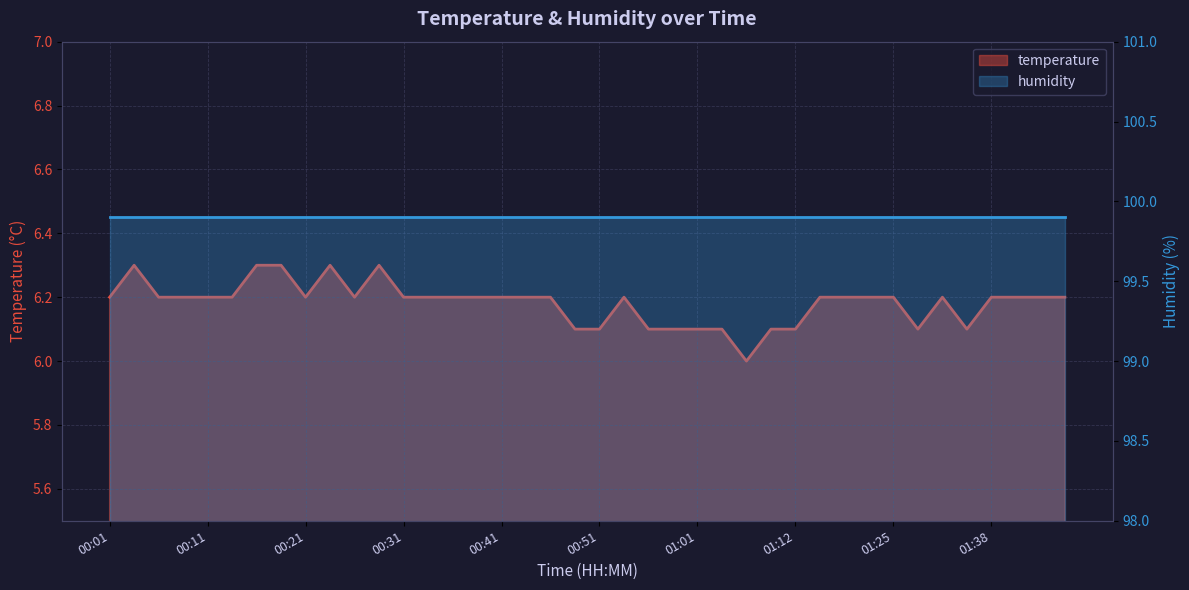

Rank the categories by value from lowest to highest.

01:06, 00:48, 00:51, 00:56, 00:59, 01:01, 01:04, 01:09, 01:12, 01:30, 01:35, 00:01, 00:06, 00:08, 00:11, 00:13, 00:21, 00:26, 00:31, 00:33, 00:36, 00:38, 00:41, 00:43, 00:46, 00:54, 01:17, 01:20, 01:22, 01:25, 01:33, 01:38, 01:40, 01:43, 01:45, 00:03, 00:16, 00:19, 00:23, 00:28